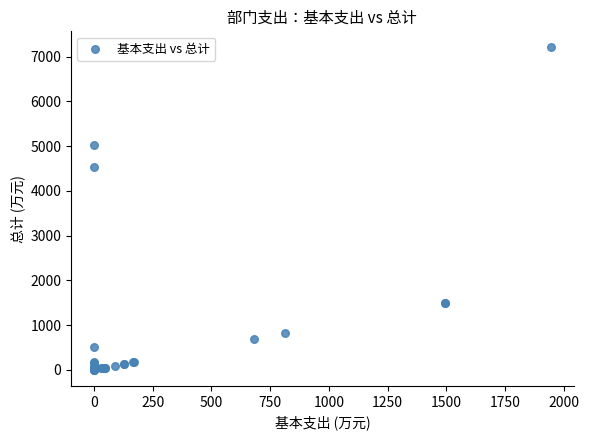

What Y value in the scatter plot is closest to 3604?

4533.4